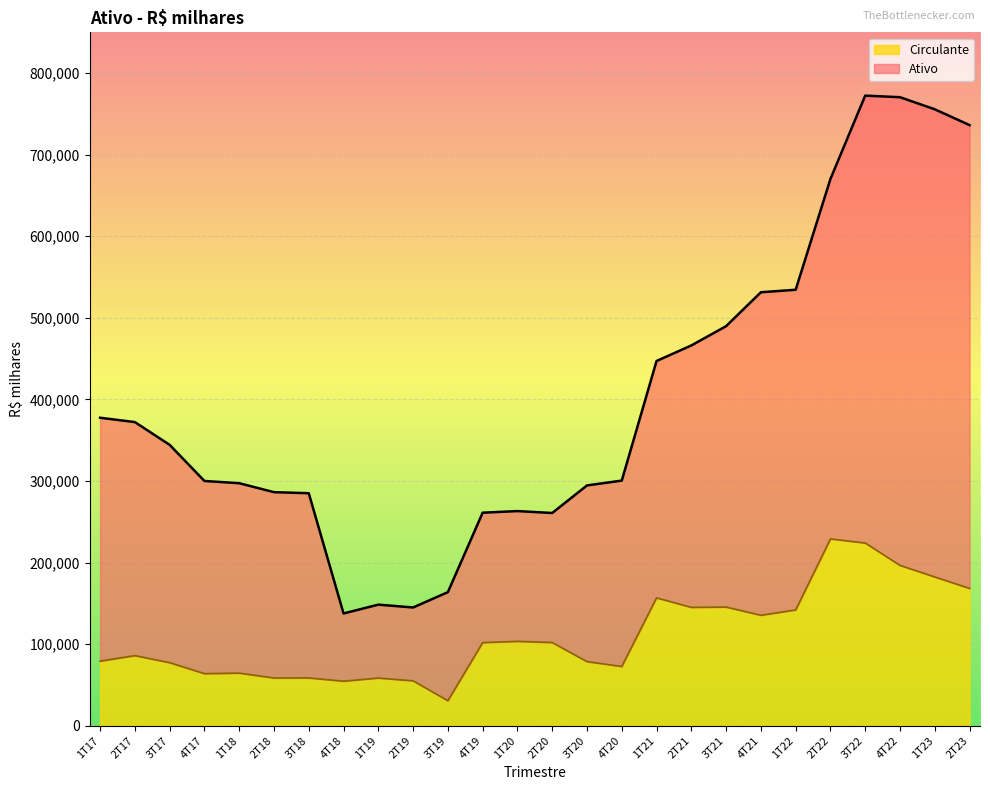

True or false: Circulante and Ativo cross at least once.

False